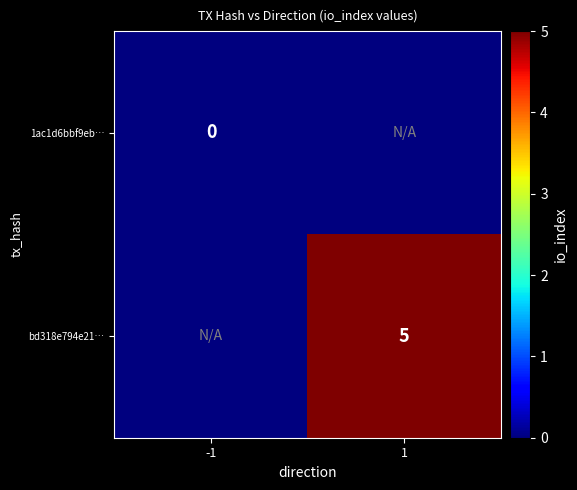

True or false: bd318e794e21… has a value of 5 at 1.

True